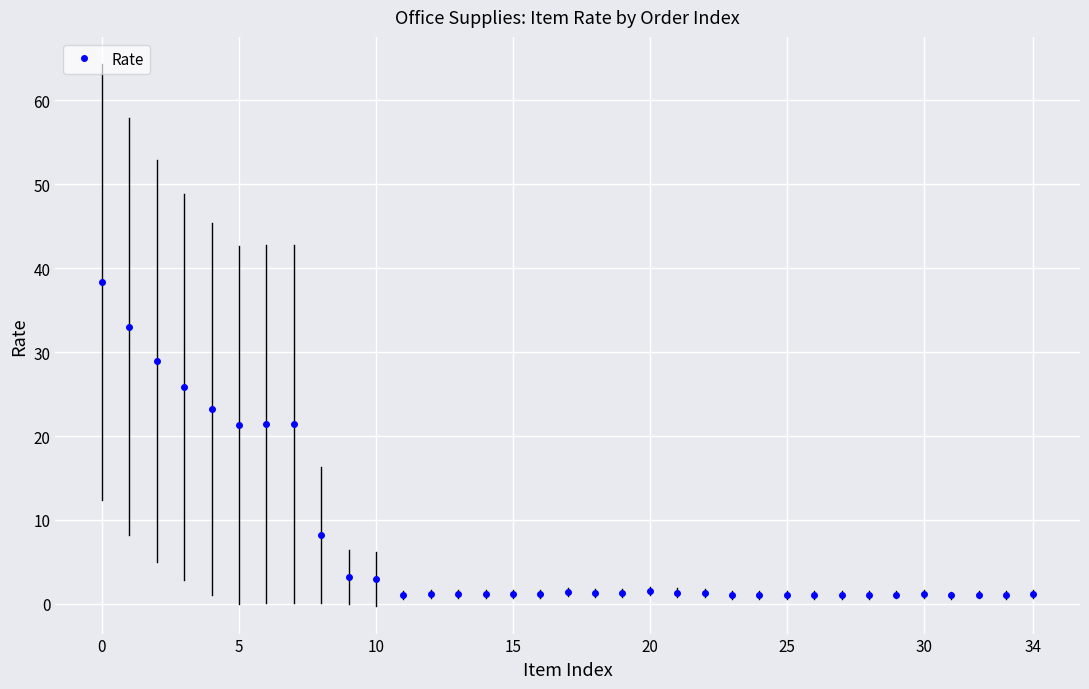

What is the difference between the maximum and minimum values?

37.4